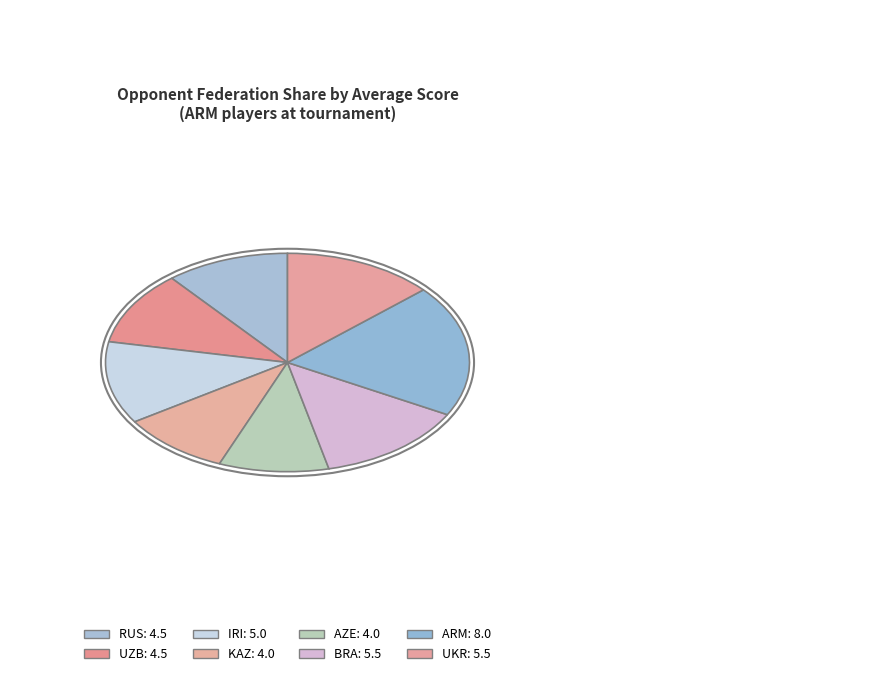

What portion of the pie excludes BRA?

86.6%